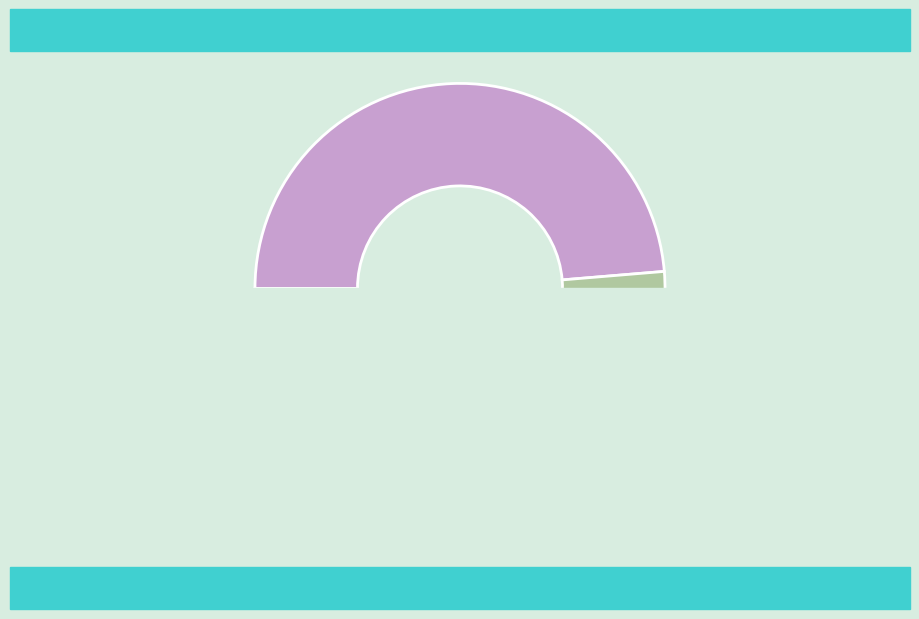

Which category has the biggest portion of the pie?

PENAGOS